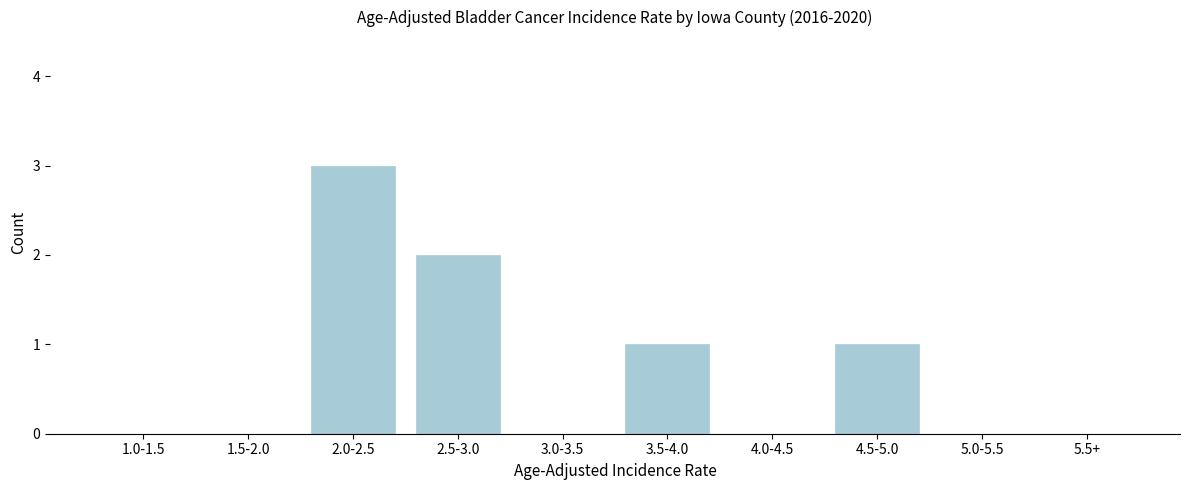

Reading left to right, extract all data points from this chart.

1.0-1.5=0	1.5-2.0=0	2.0-2.5=3	2.5-3.0=2	3.0-3.5=0	3.5-4.0=1	4.0-4.5=0	4.5-5.0=1	5.0-5.5=0	5.5+=0